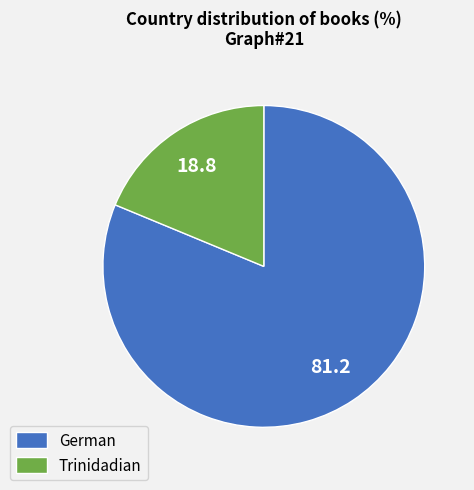

Between Trinidadian and German, which is larger?

German